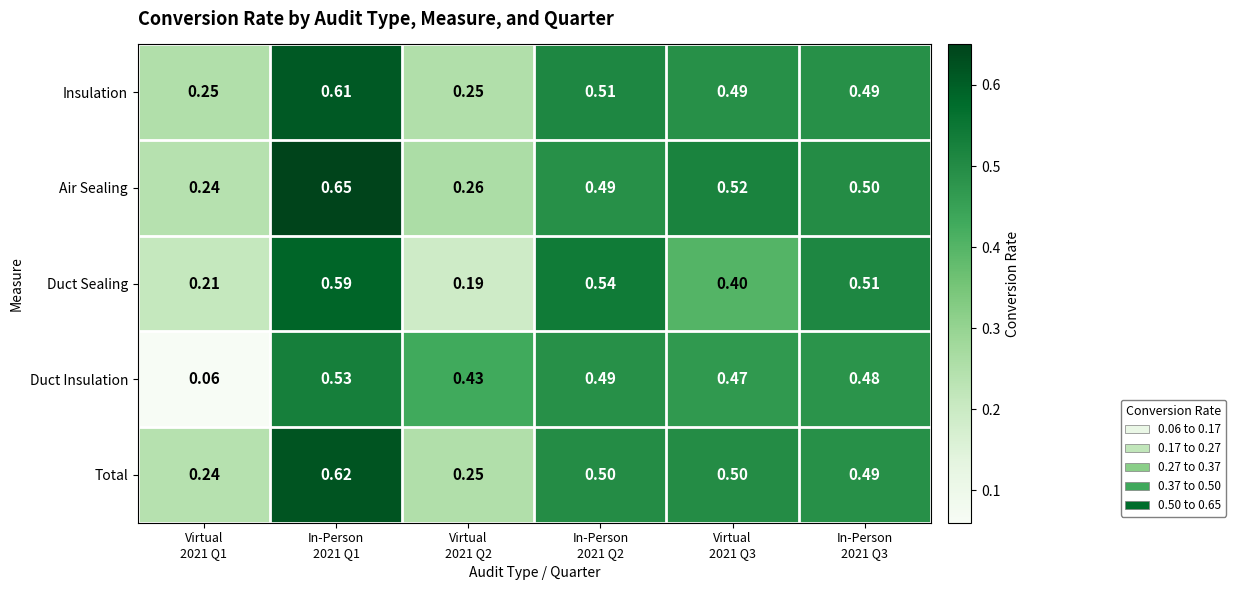

List the series in order of their peak value, highest first.

Air Sealing, Total, Insulation, Duct Sealing, Duct Insulation